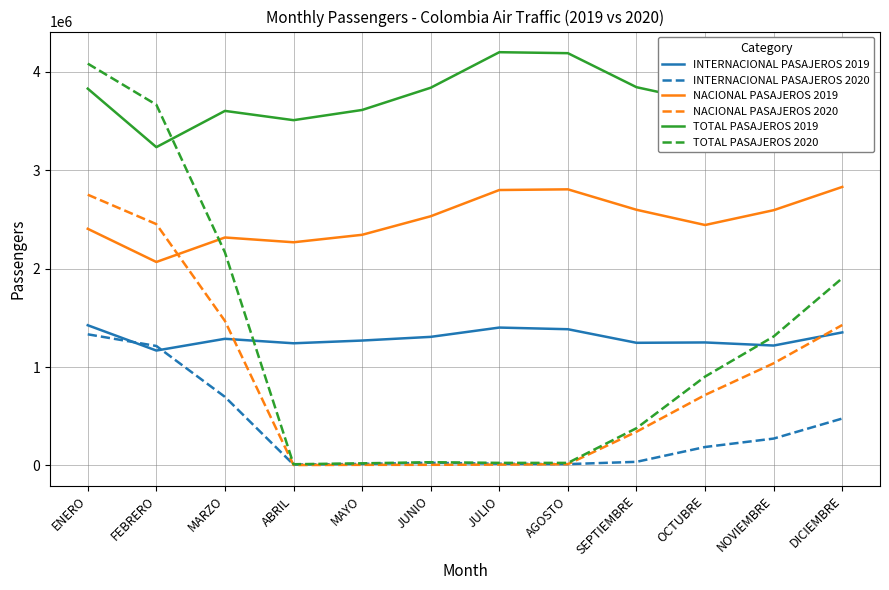

True or false: NACIONAL PASAJEROS 2019 and INTERNACIONAL PASAJEROS 2020 cross at least once.

False